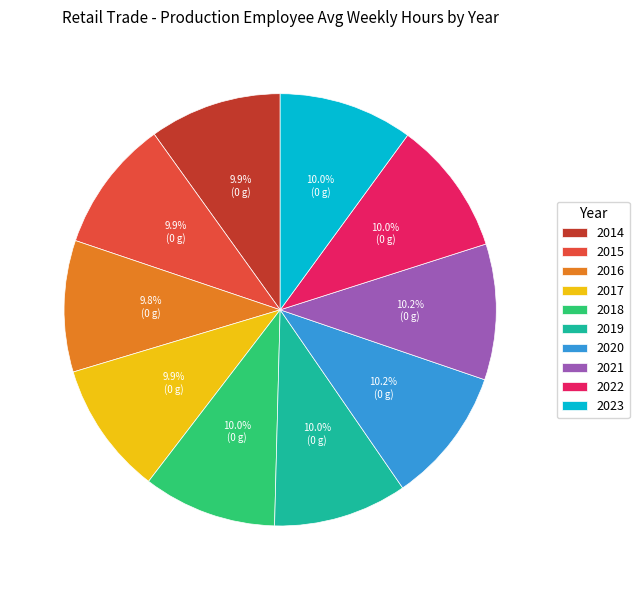

Is there a majority slice in this chart?

No